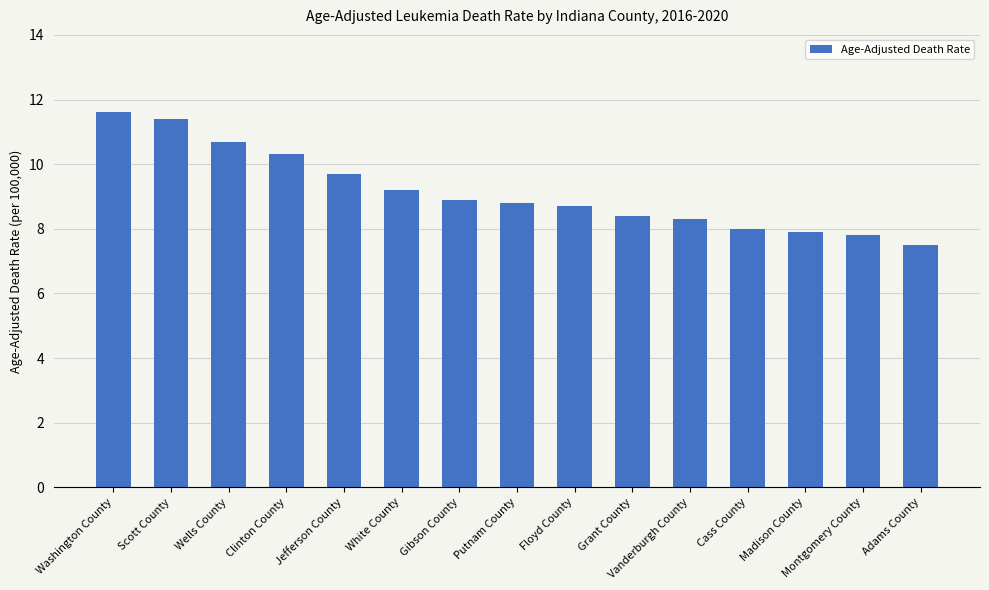

Are the bars horizontal?

No